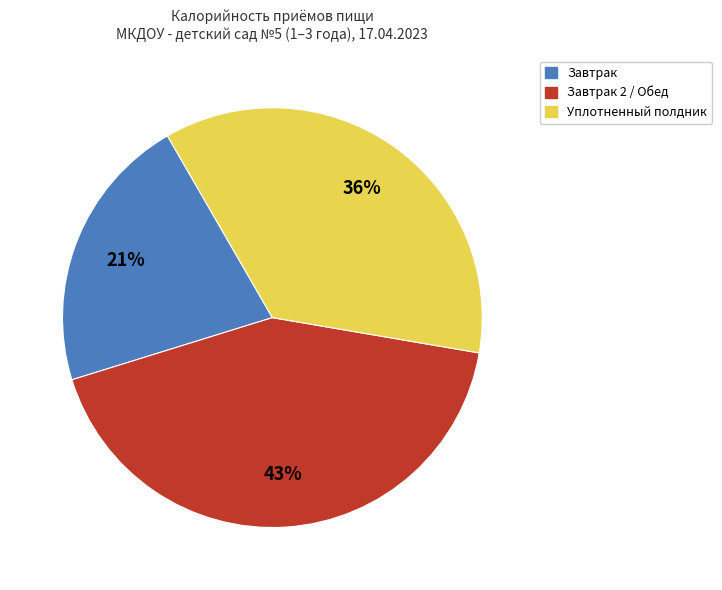

True or false: Уплотненный полдник accounts for 36% of the total.

True